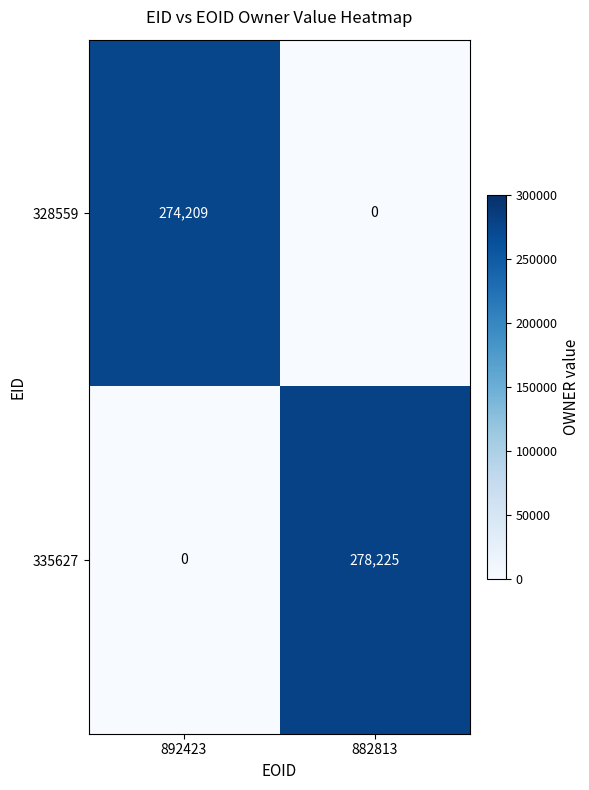

What is the highest value of the 328559 series?

274209